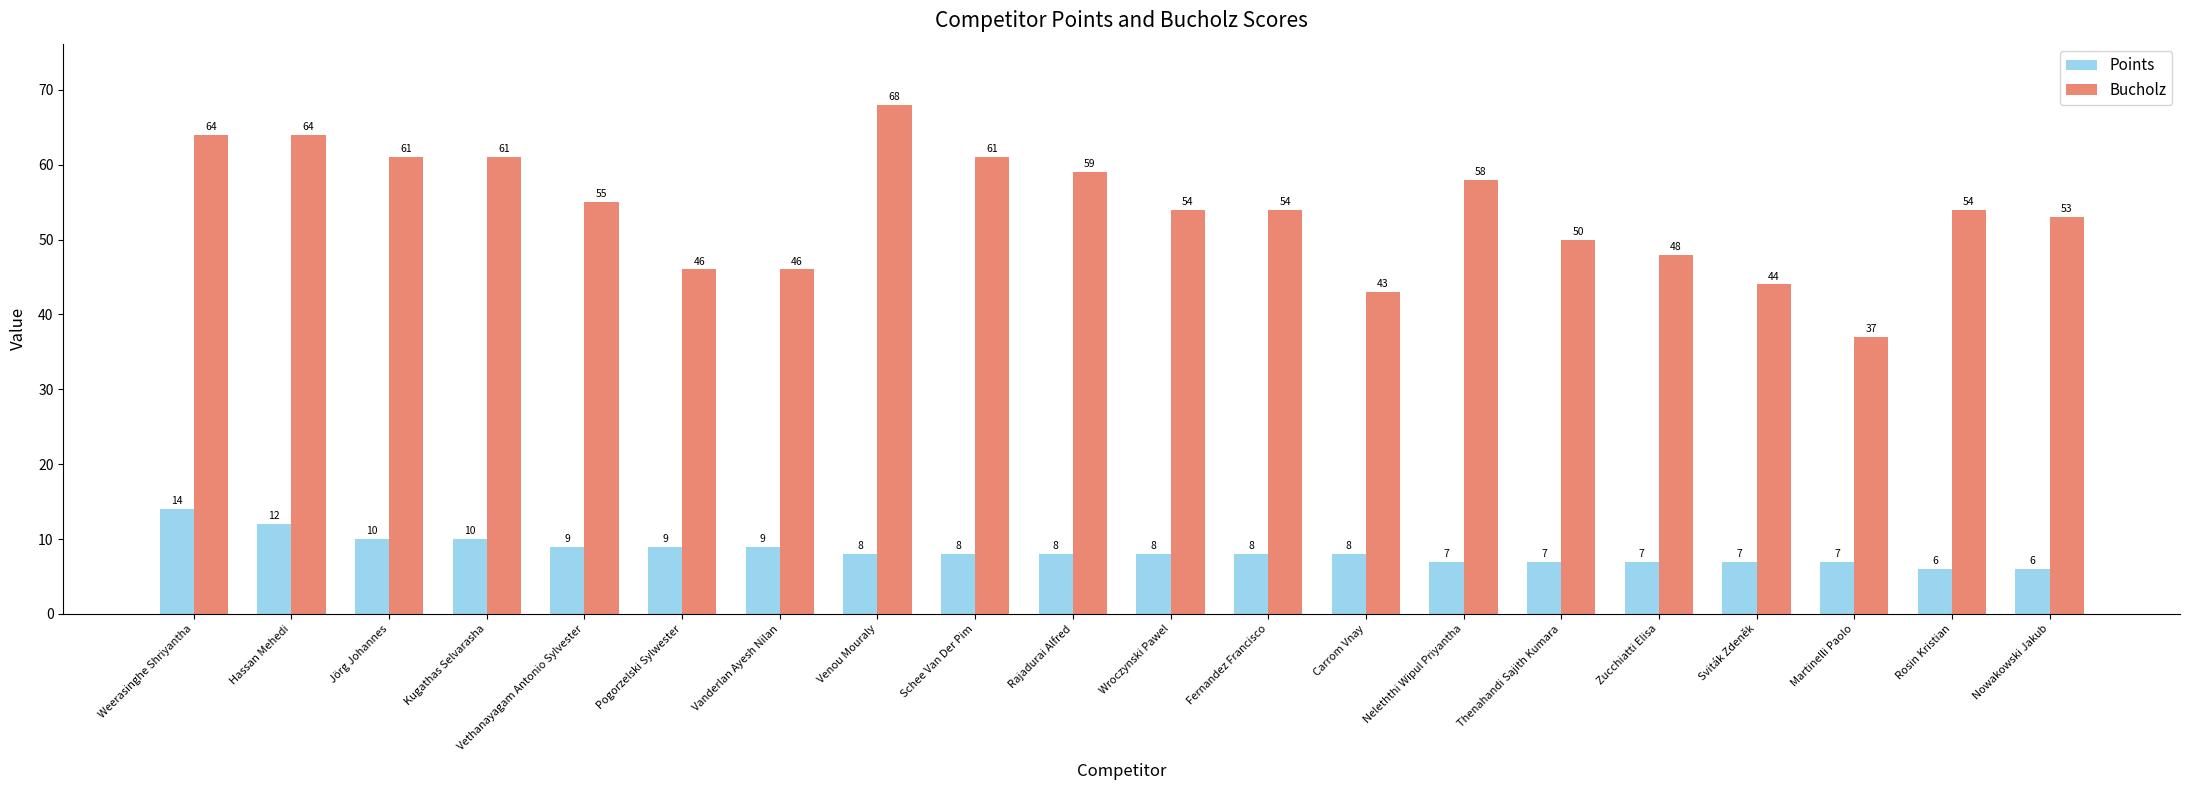

How many Points values are between 7 and 9?

14